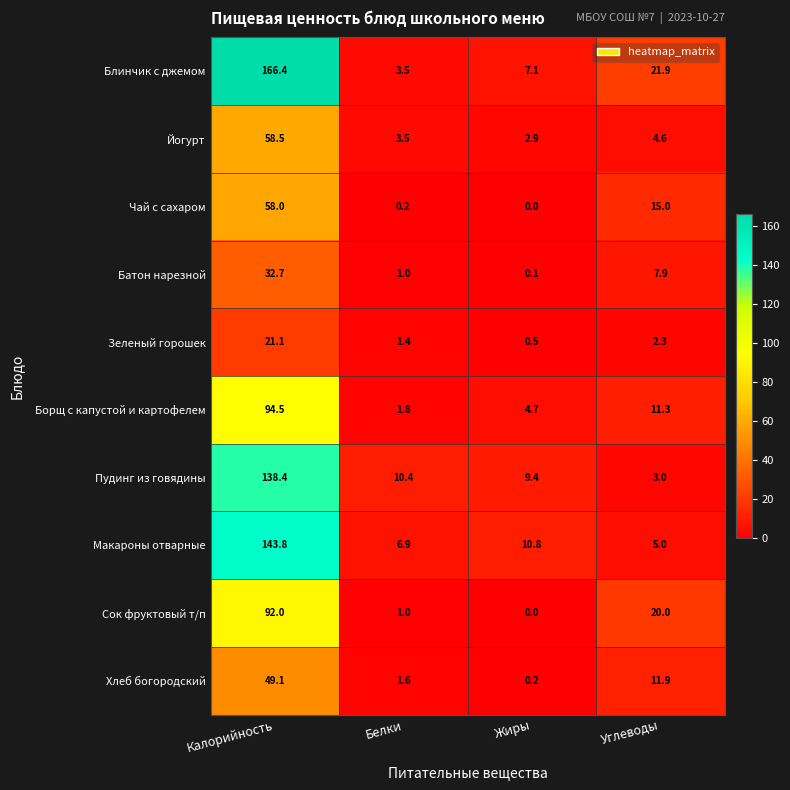

True or false: Блинчик с джемом has a value of 21.9 at Углеводы.

True